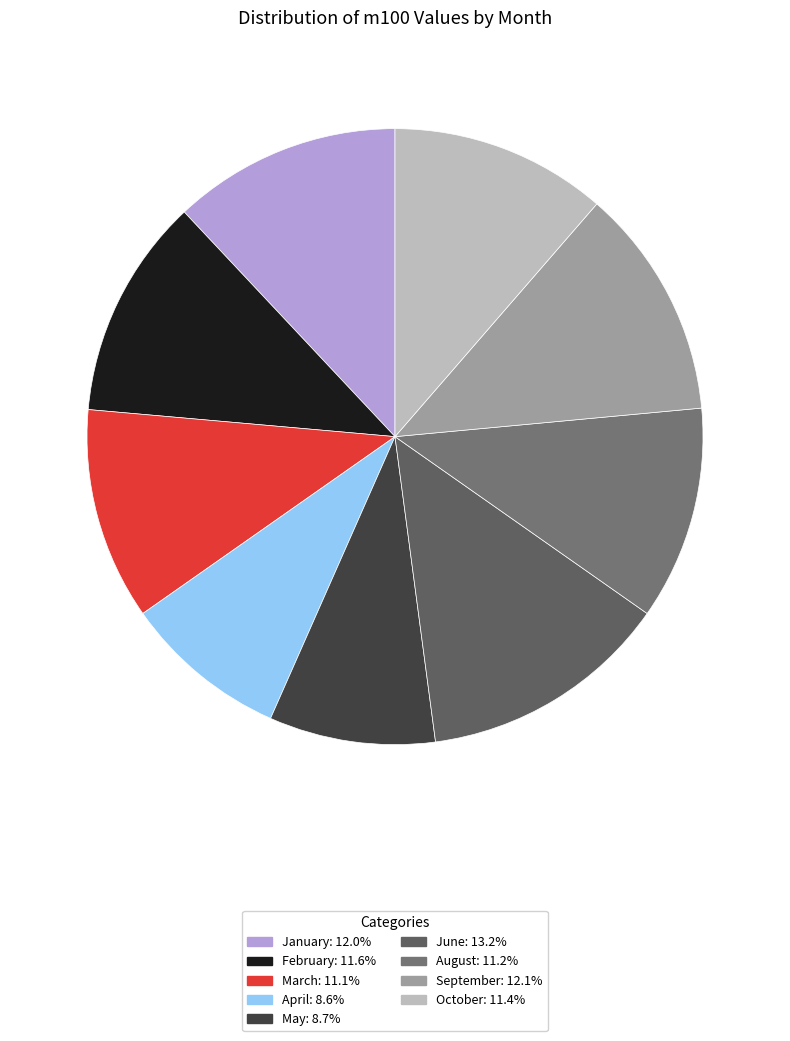

Count the number of slices in the pie.

9